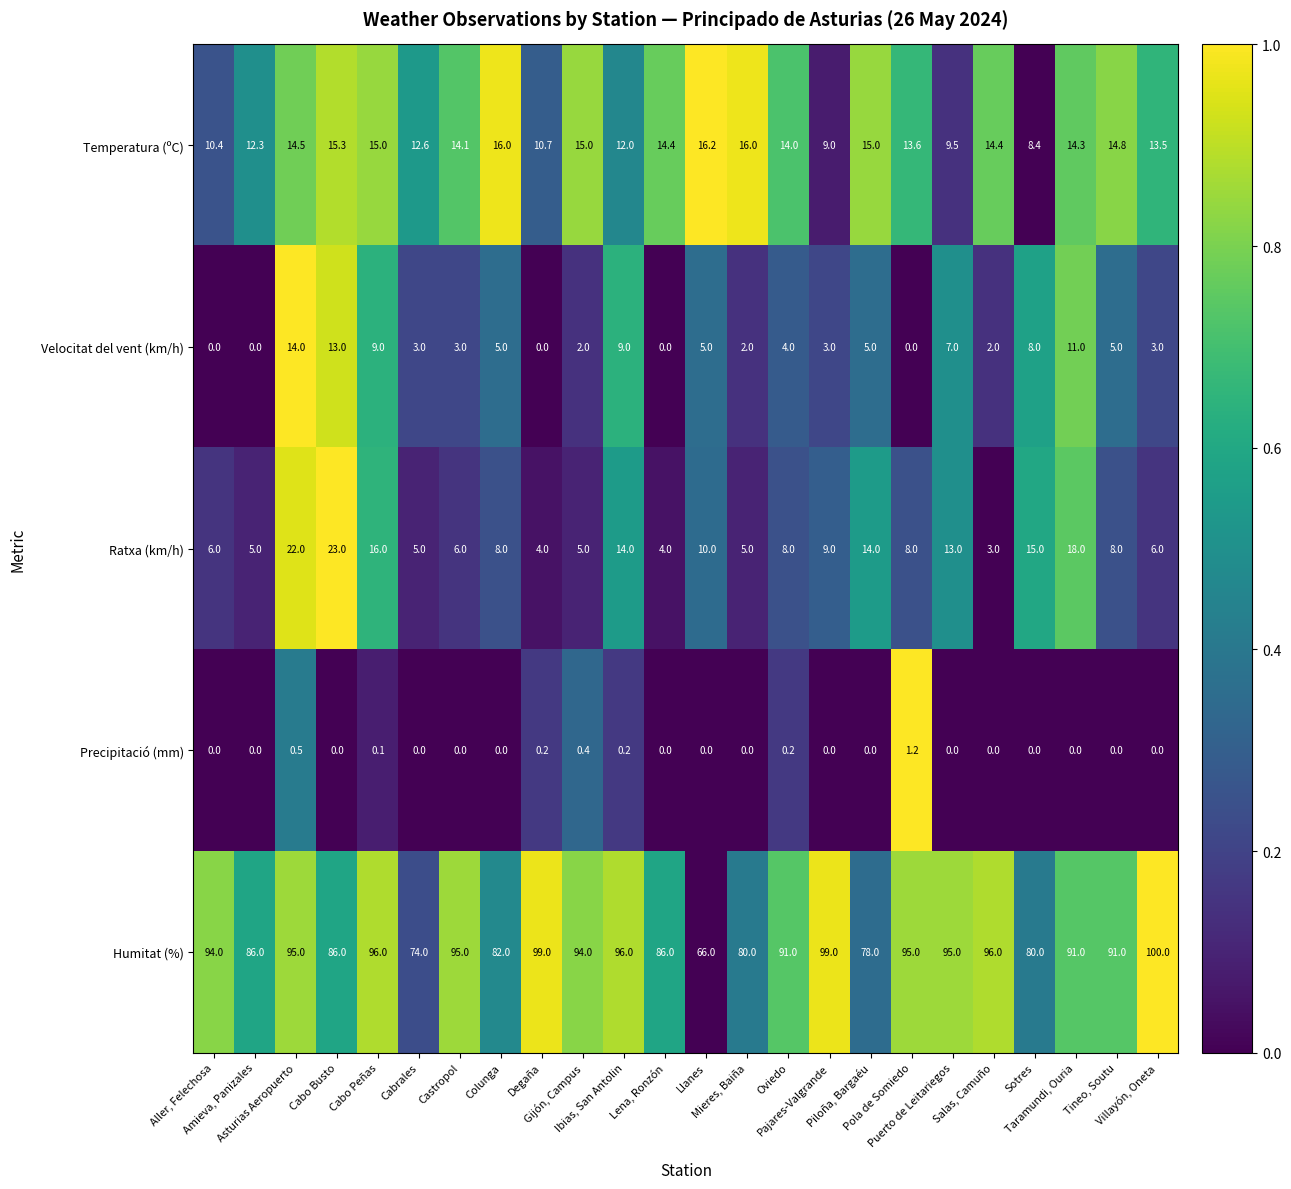

What is the difference between the highest and lowest values at Asturias Aeropuerto?

94.5